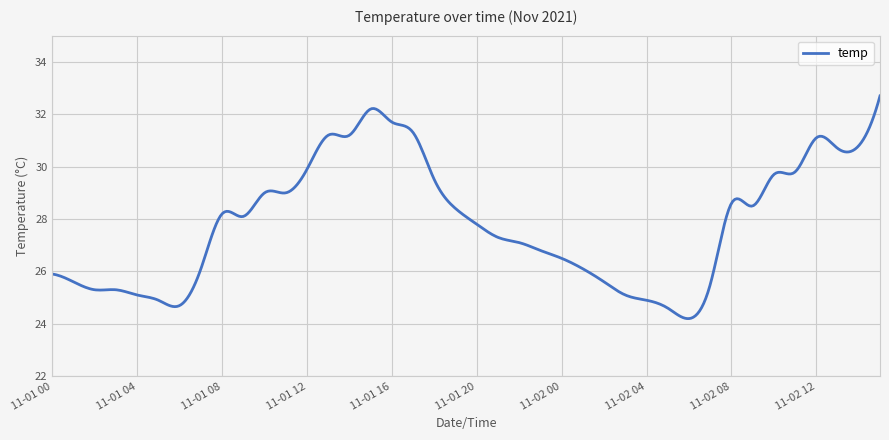

What is the difference between the maximum and minimum values?

8.5